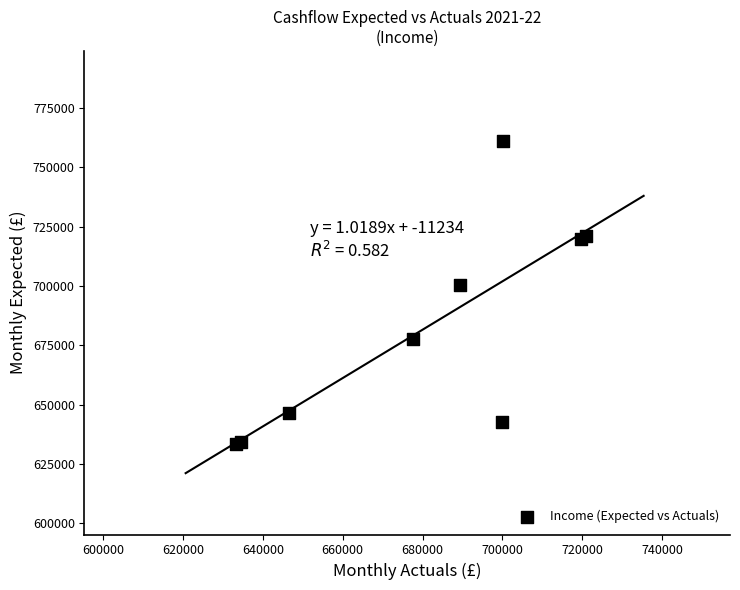

What Y value in the scatter plot is closest to 697192?

700455